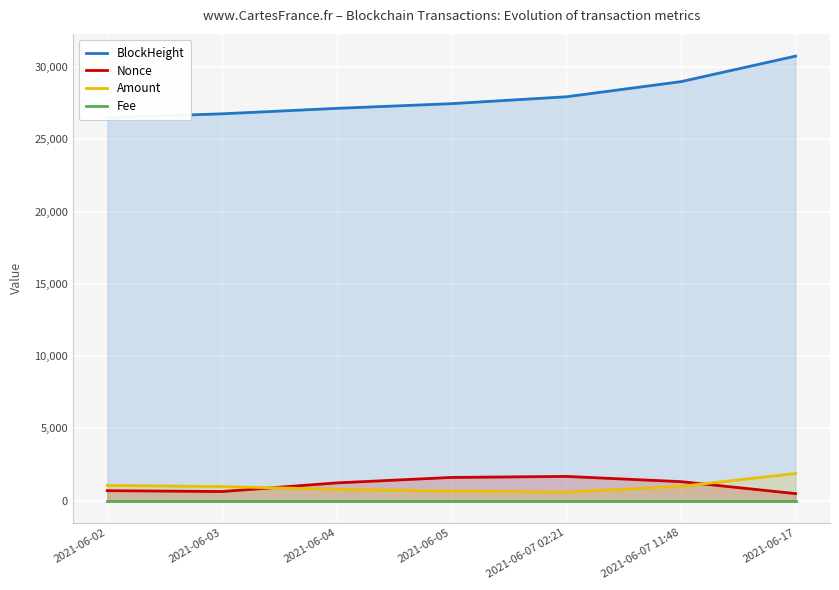

How many categories are shown in the chart?

7